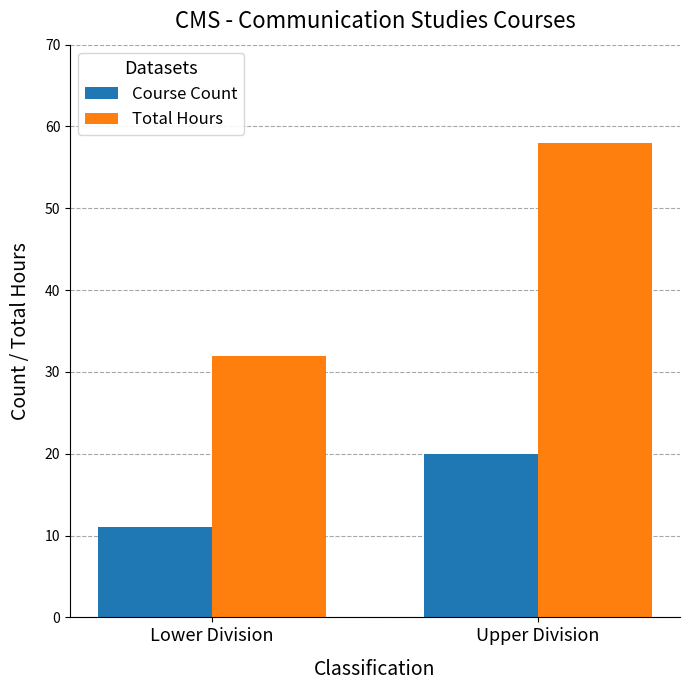

The Total Hours series shows 58 at Upper Division. True or false?

True